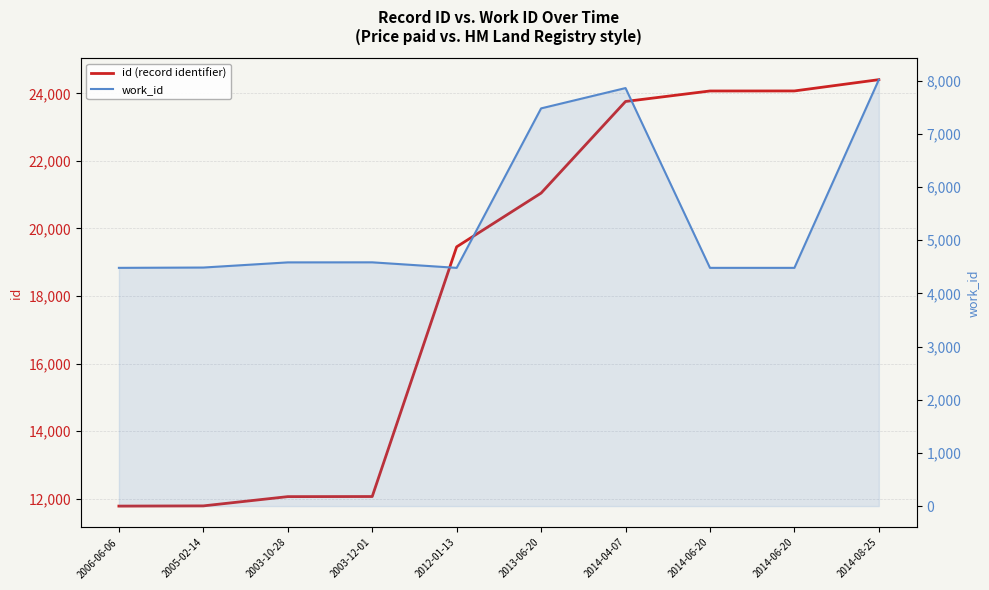

True or false: work_id and id (record identifier) intersect in this chart.

False